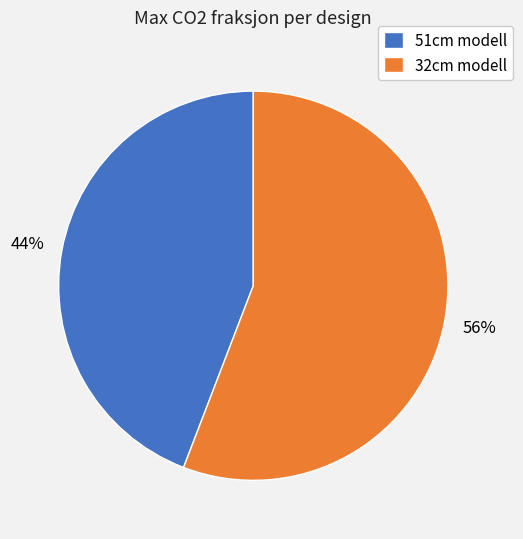

Count the number of slices in the pie.

2